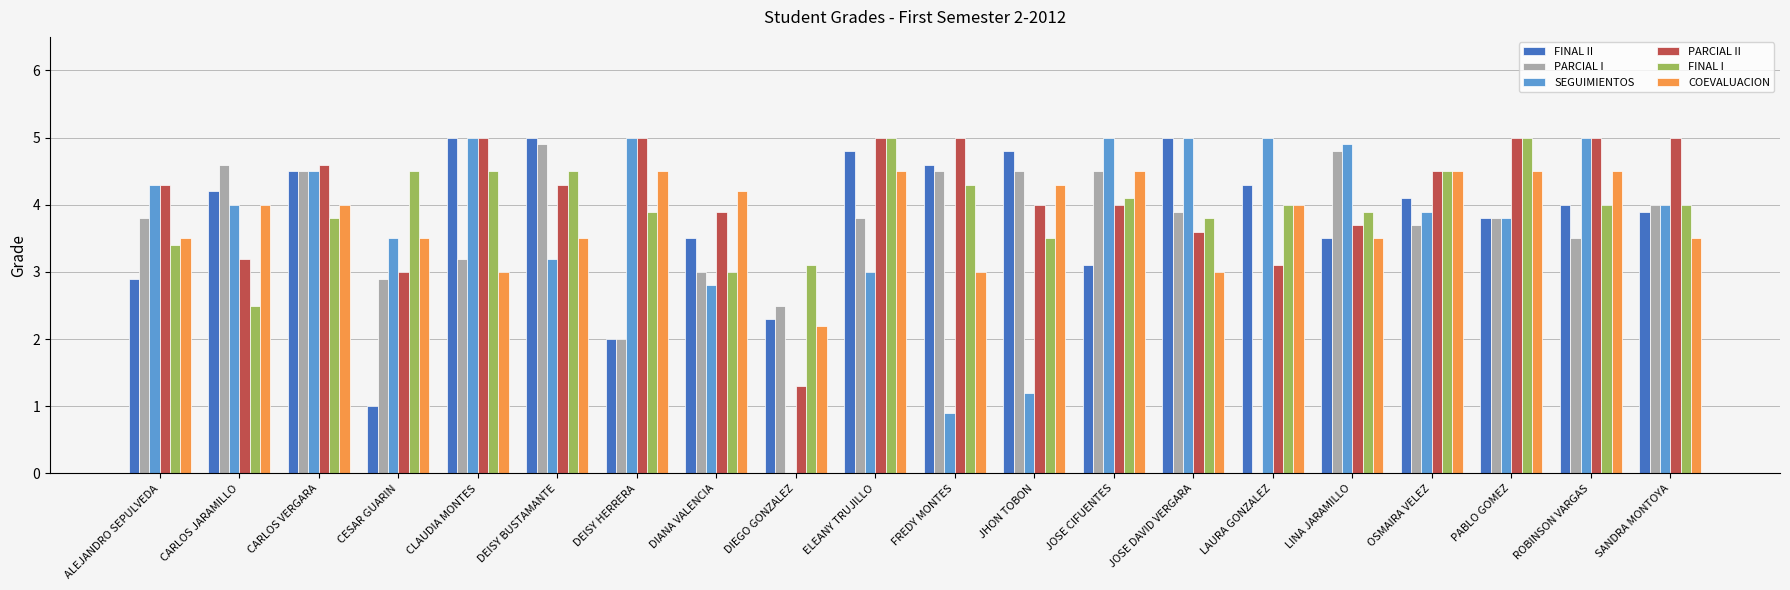

What is the sum of the PARCIAL II values at JOSE DAVID VERGARA and DEISY BUSTAMANTE?

7.9